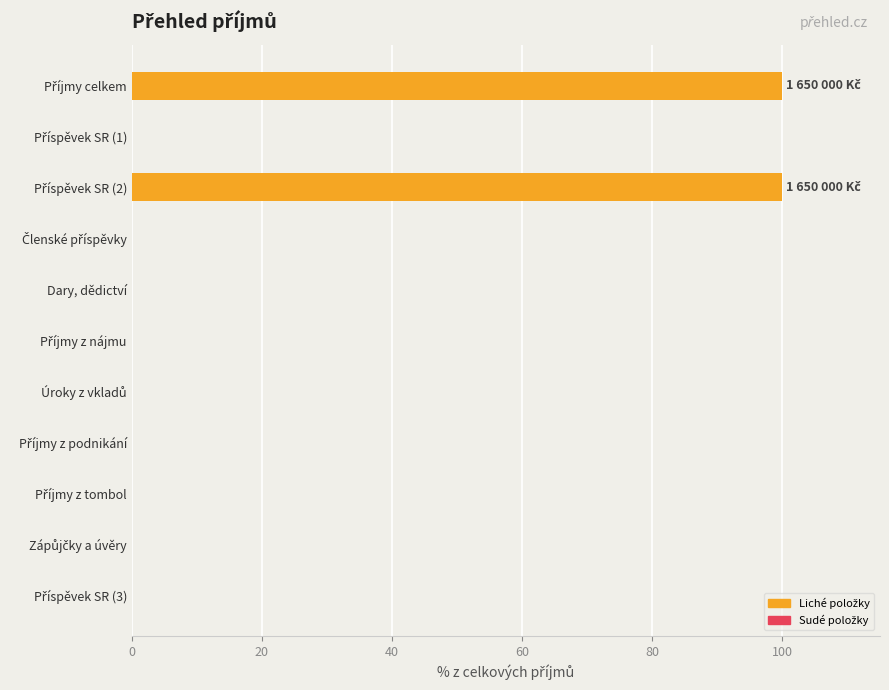

What is the sum of all values?

200